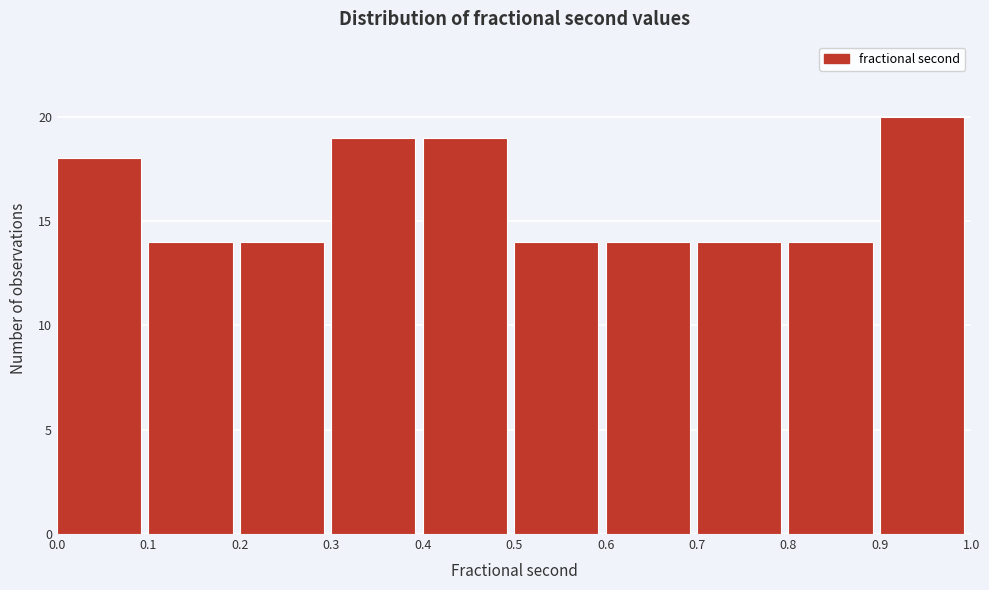

How tall is the bar that spans 0.6 to 0.7 on the x-axis? The values are not printed on the chart, so give them approximately, as read against the axis.

14